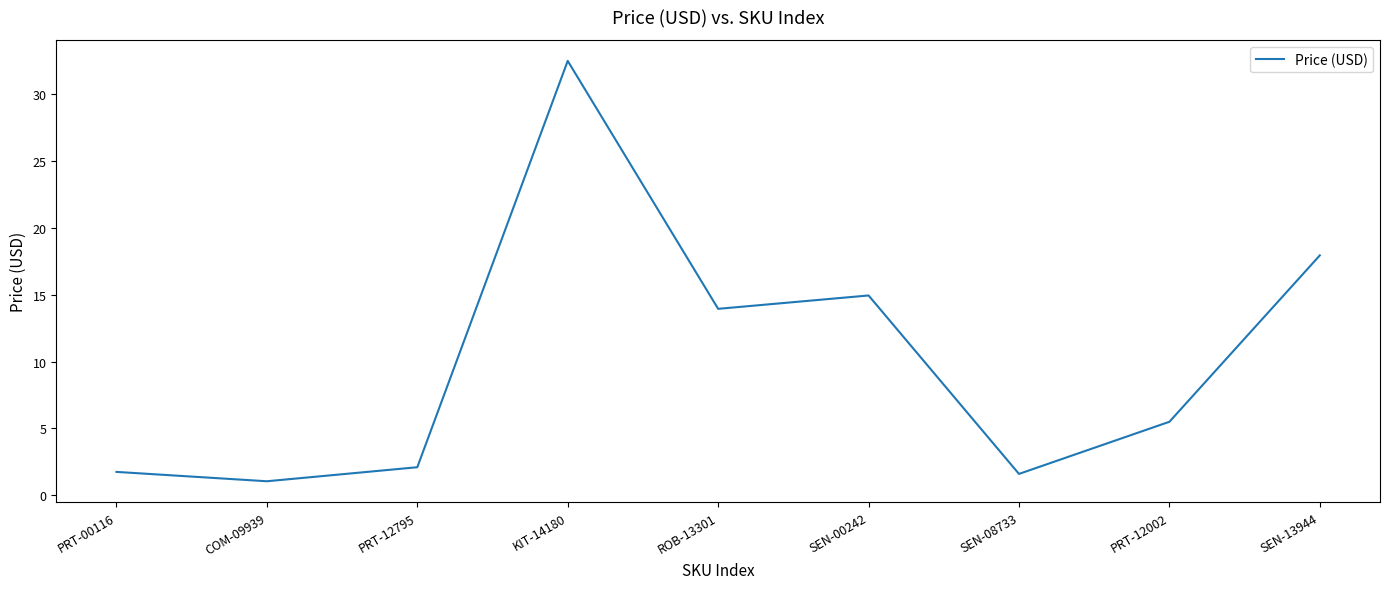

How many lines are shown in the chart?

1